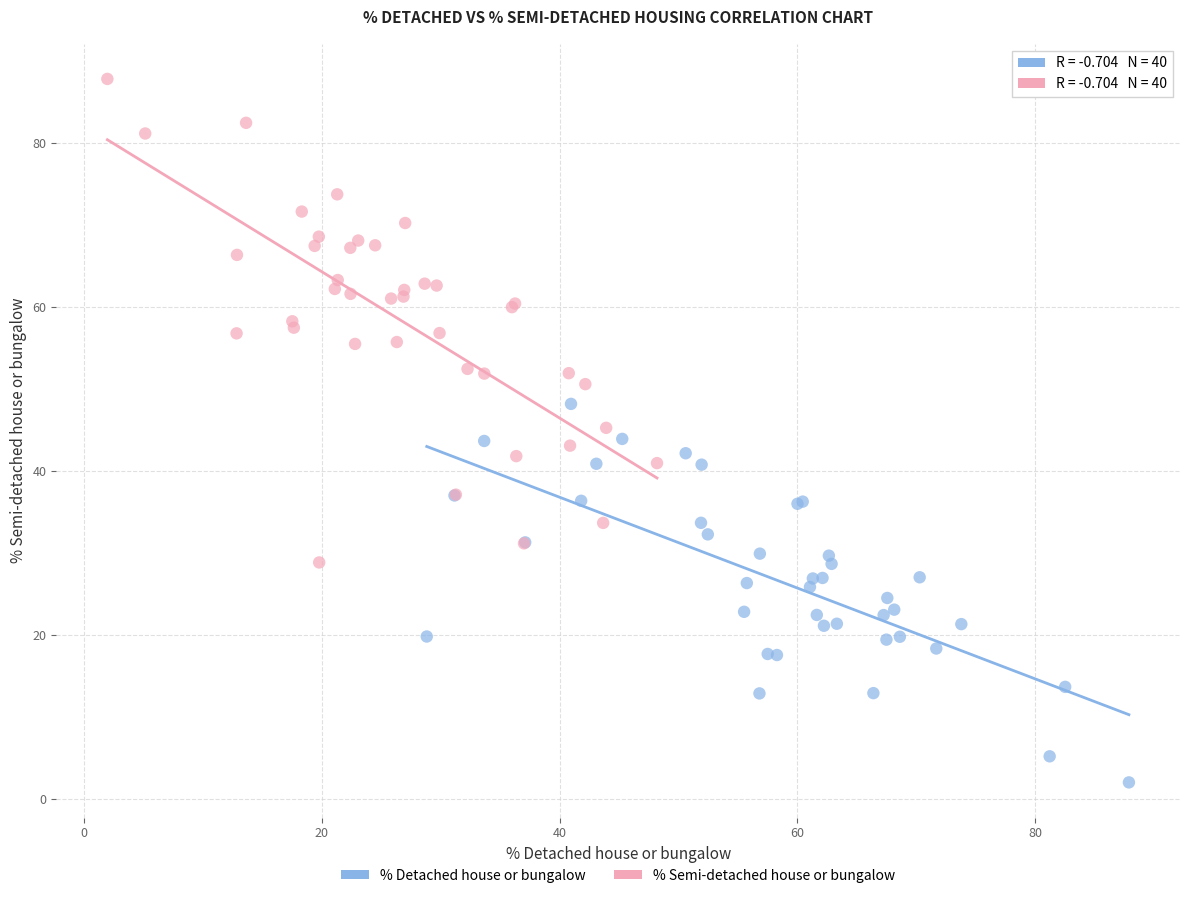

Which series reaches the minimum Y coordinate?

% Detached house or bungalow